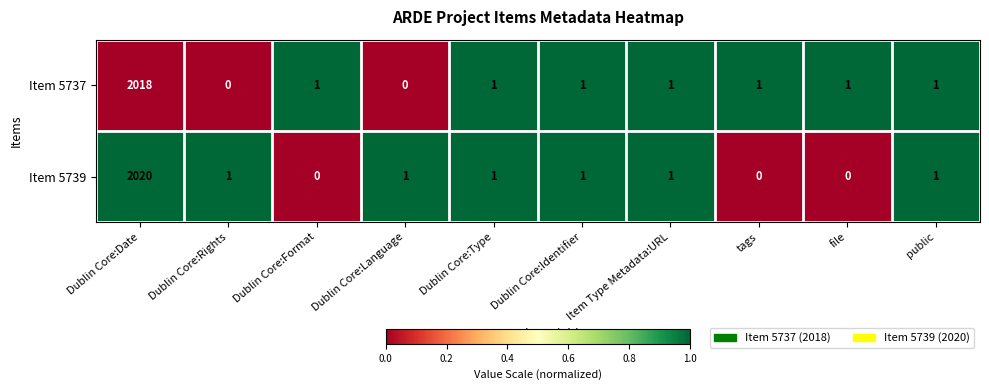

Which series changed the most between Dublin Core:Rights and Dublin Core:Identifier?

Item 5737